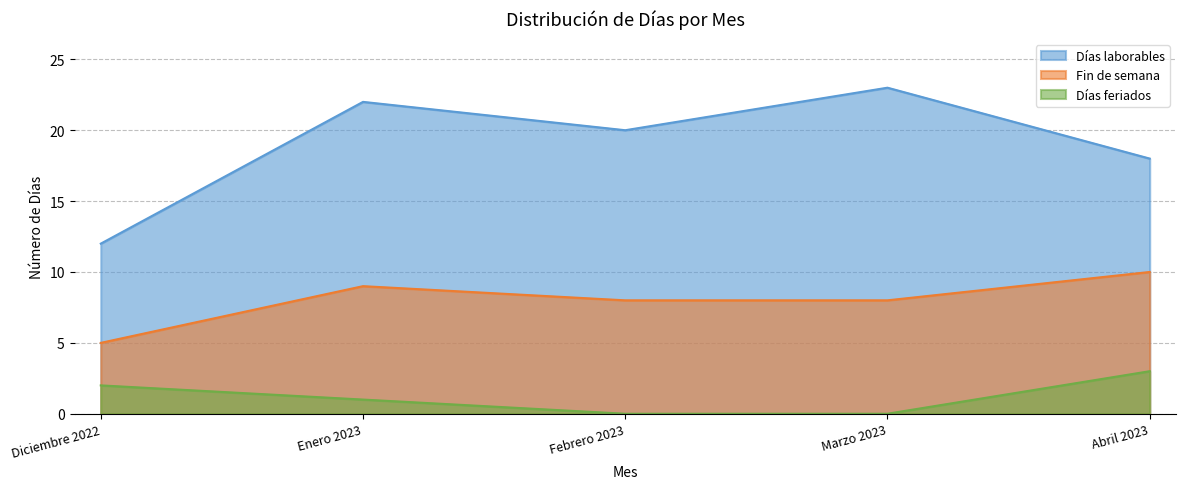

What value does the Fin de semana series have at Febrero 2023?

8